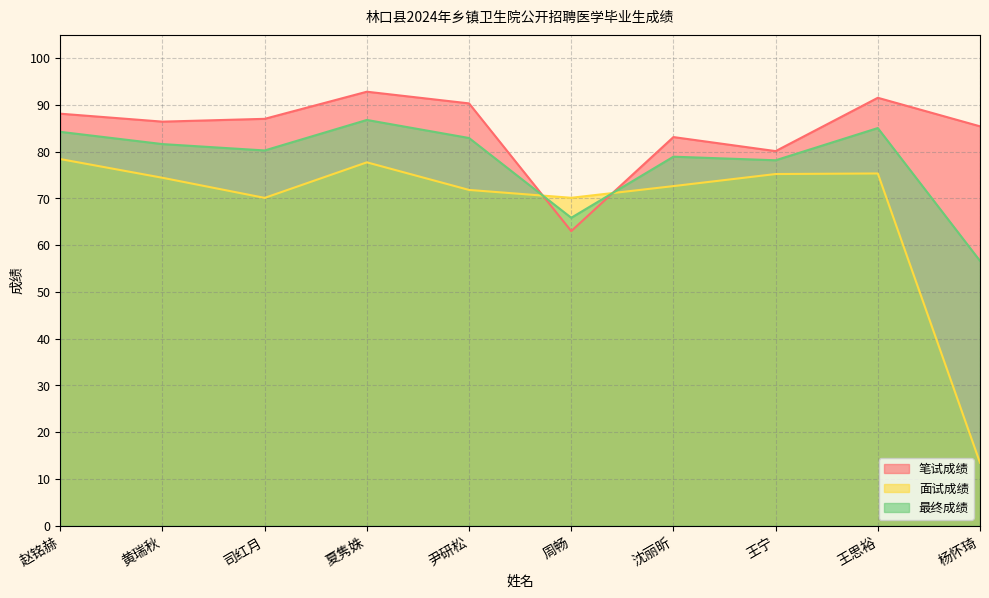

What is the sum of all 最终成绩 values?

780.3